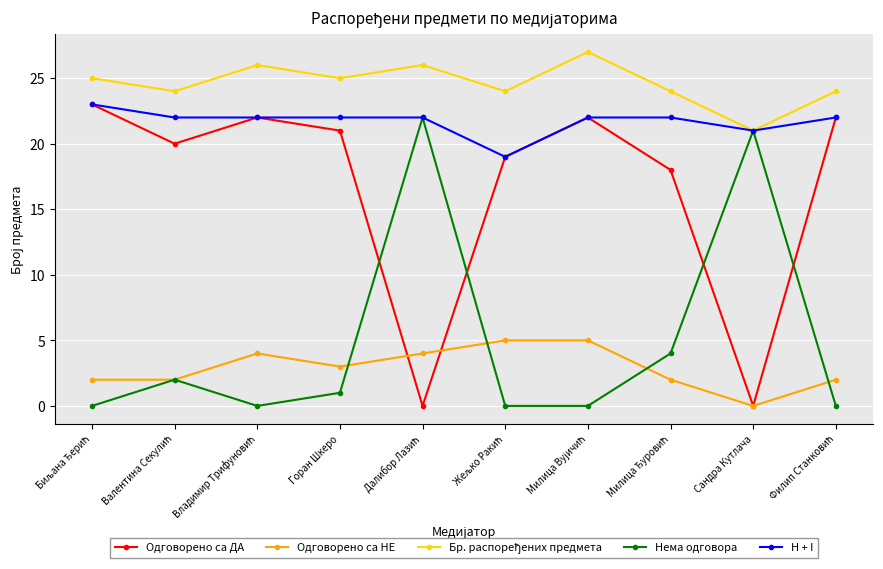

True or false: Нема одговора has more than 1 points higher than both neighbors.

True